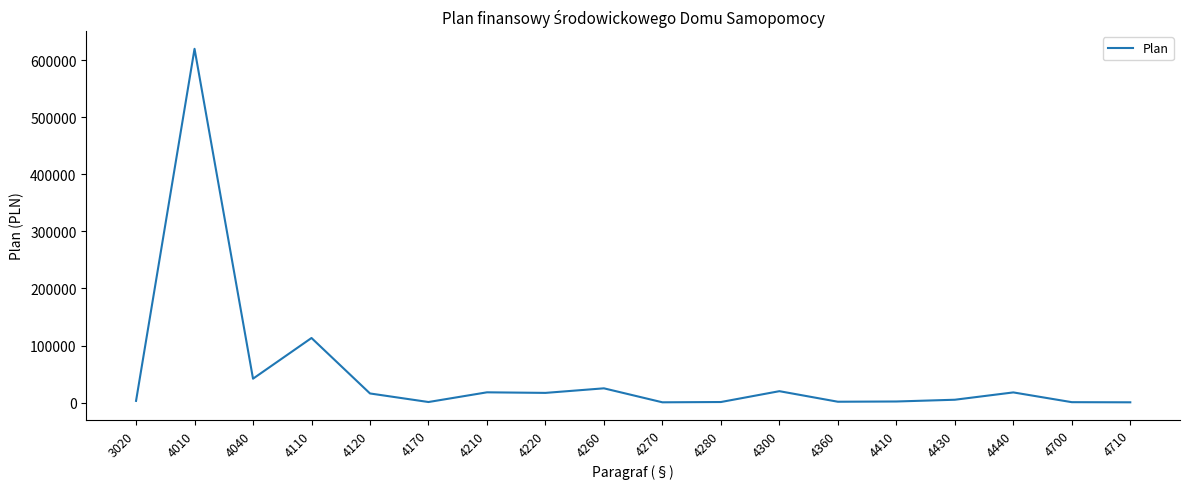

What is the maximum value shown in the chart?

620000